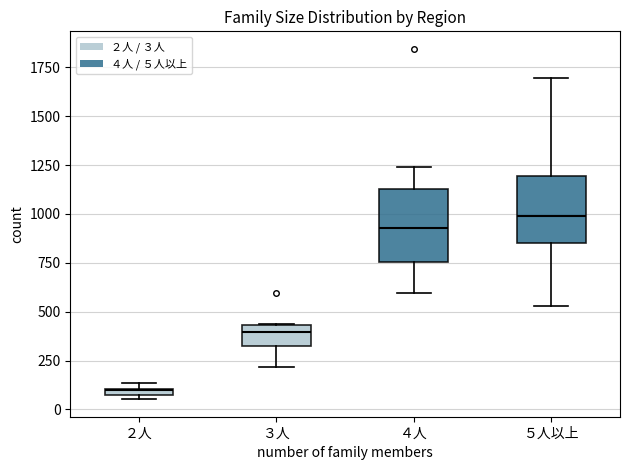

Which box's median line is the lowest?

２人